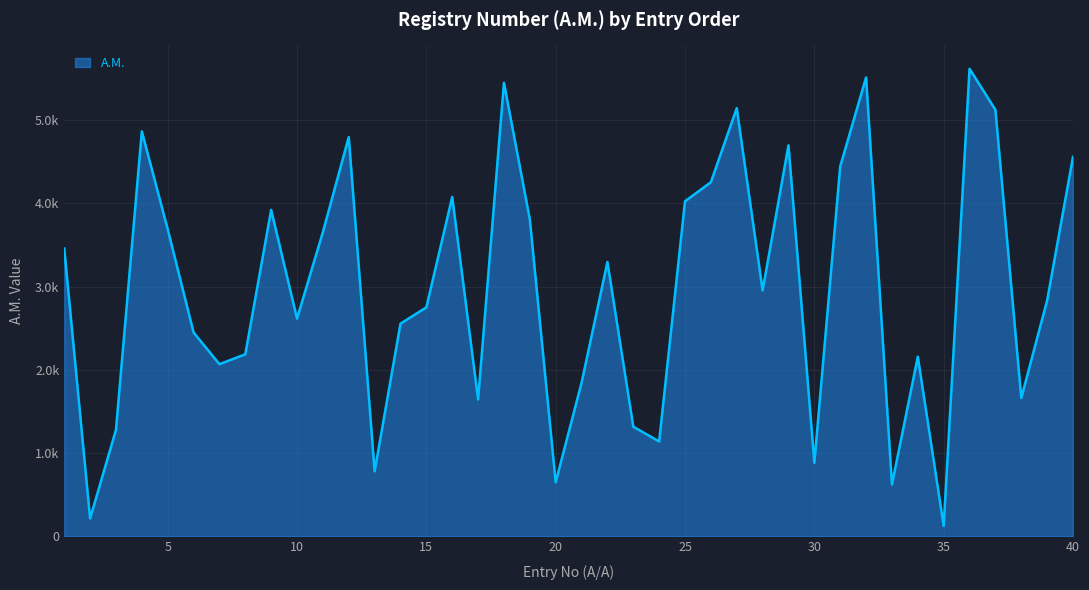

Does the chart display data point markers on the line(s)?

No